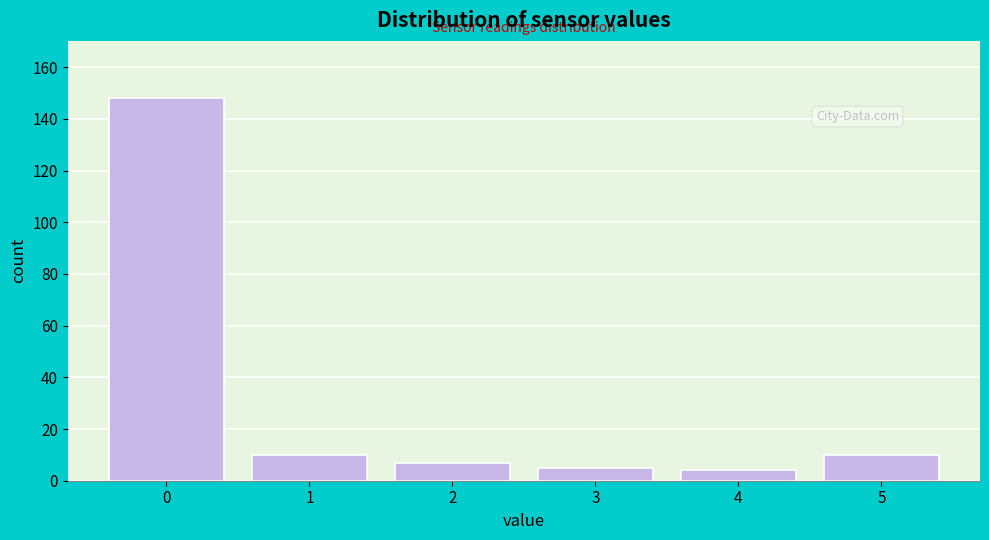

Reading right to left, extract all data points from this chart.

5=10	4=4	3=5	2=7	1=10	0=148